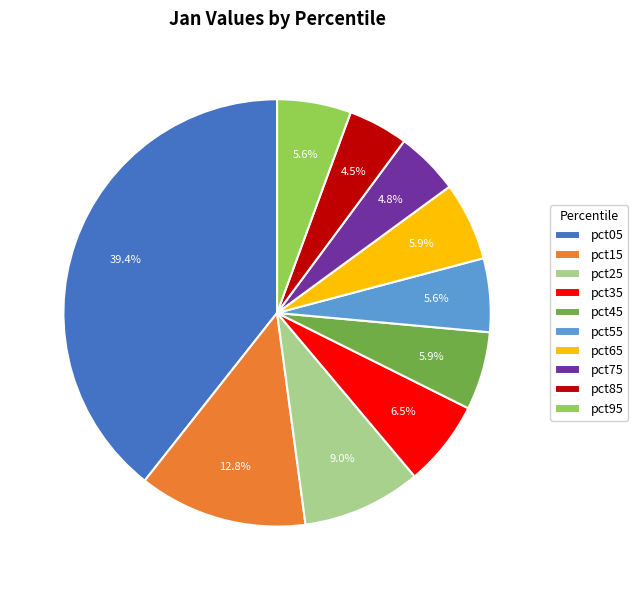

To the nearest percent, what is the combined percentage of pct65 and pct05?

45%